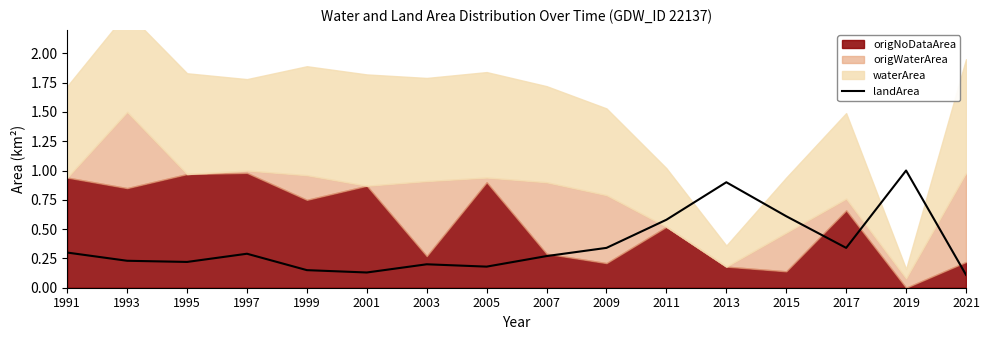

True or false: there are more than 1 points higher than both neighbors.

True